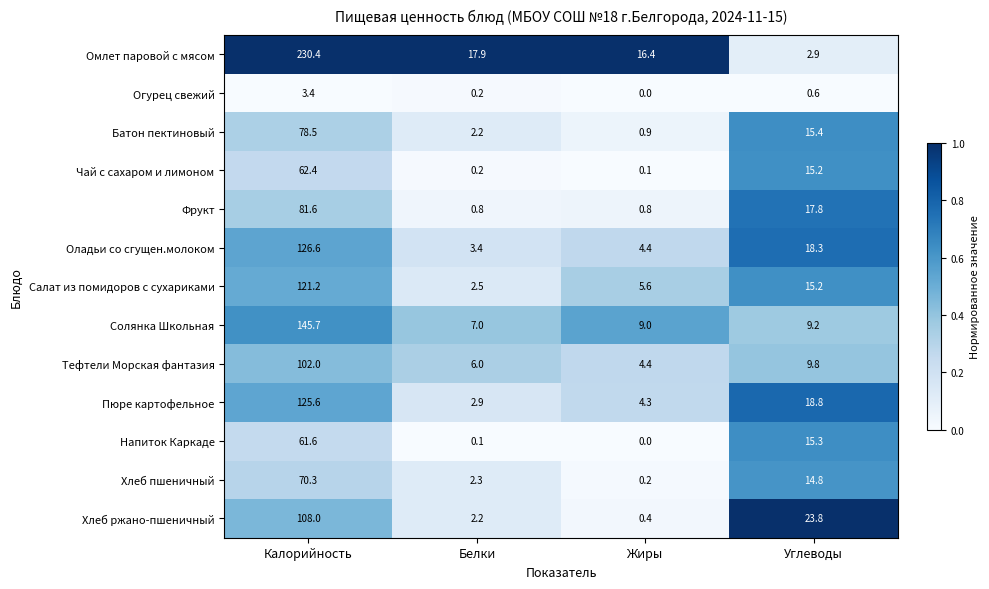

What is the difference between the highest and lowest values at Белки?

17.8